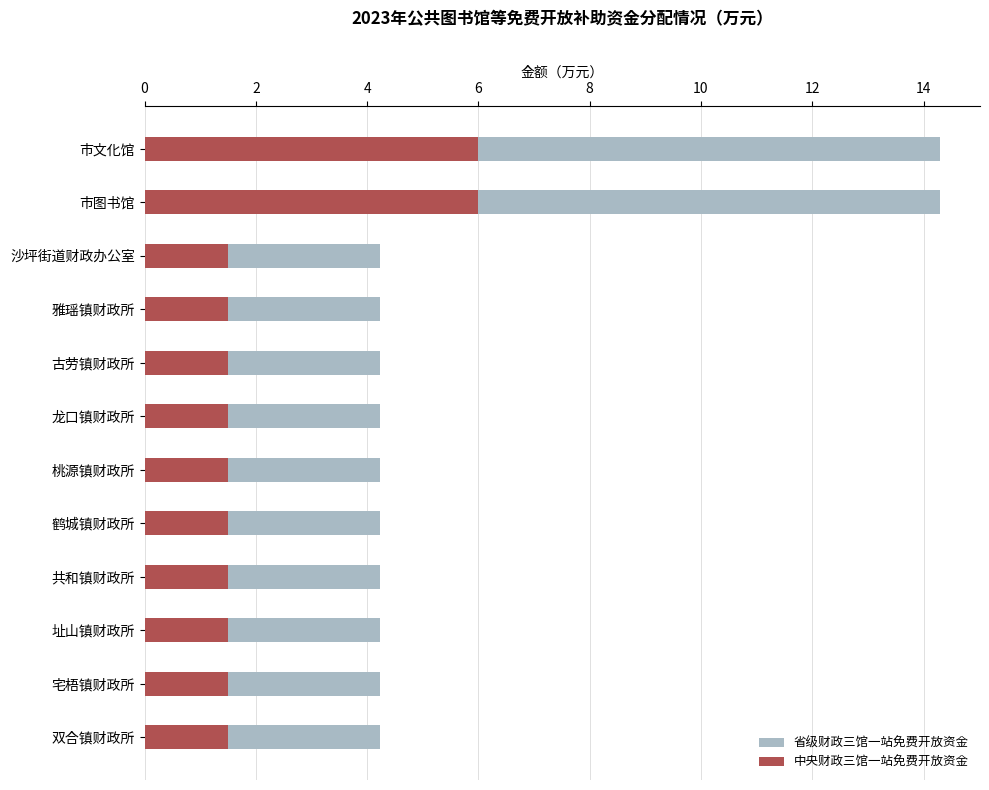

What are all the series names shown in the legend?

省级财政三馆一站免费开放资金, 中央财政三馆一站免费开放资金